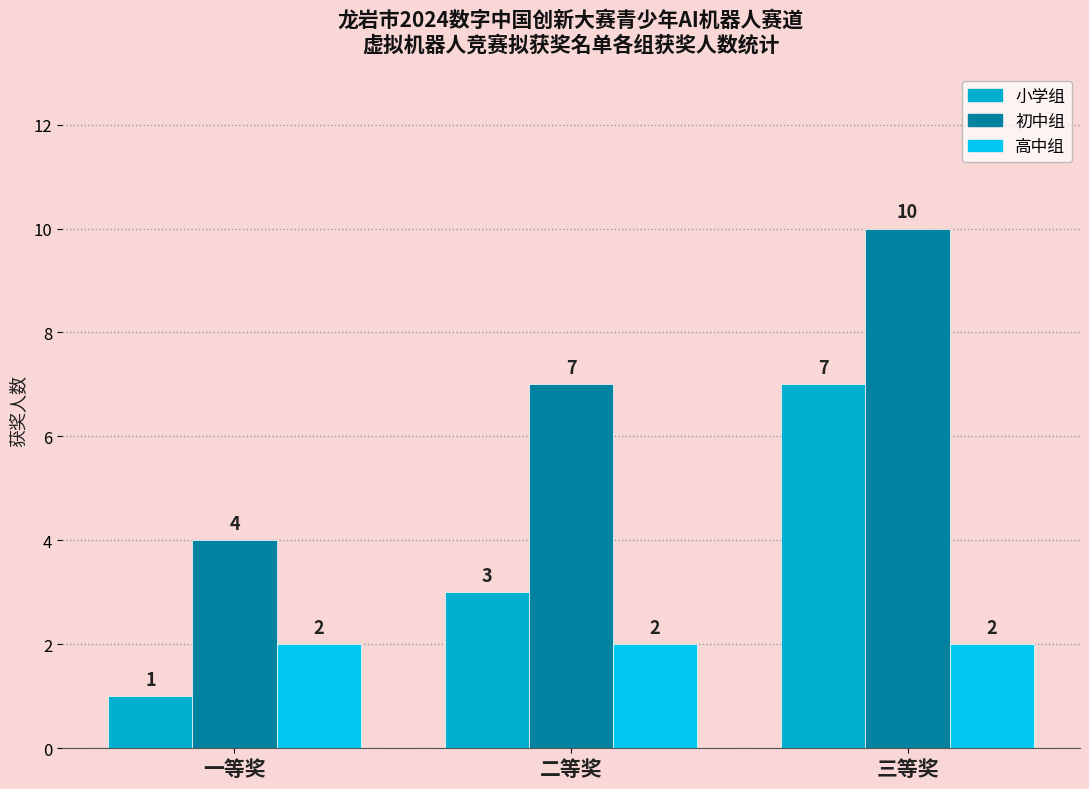

What are all the series names shown in the legend?

小学组, 初中组, 高中组